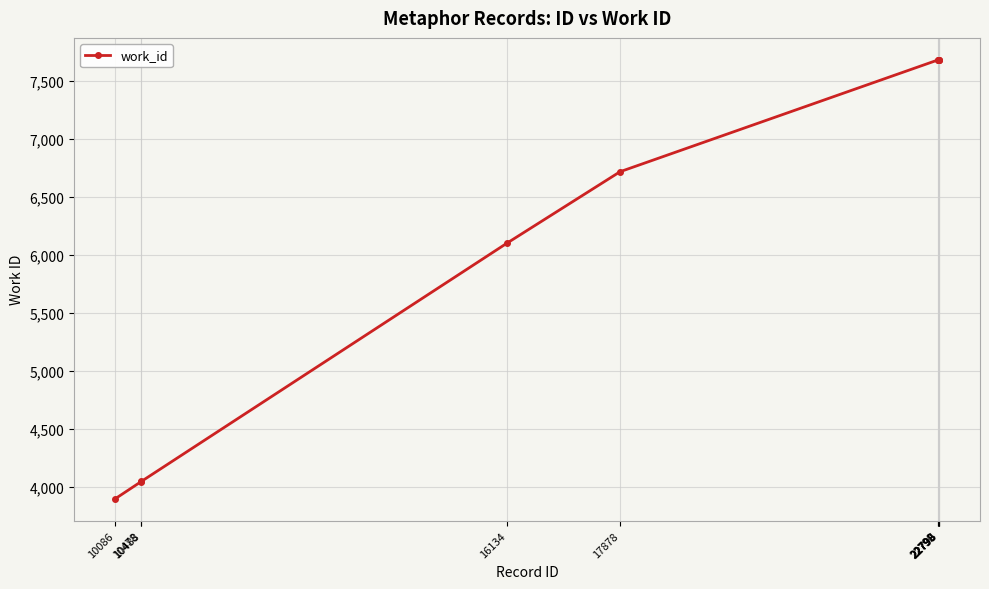

What is the value of the 10th point from the left?

7682